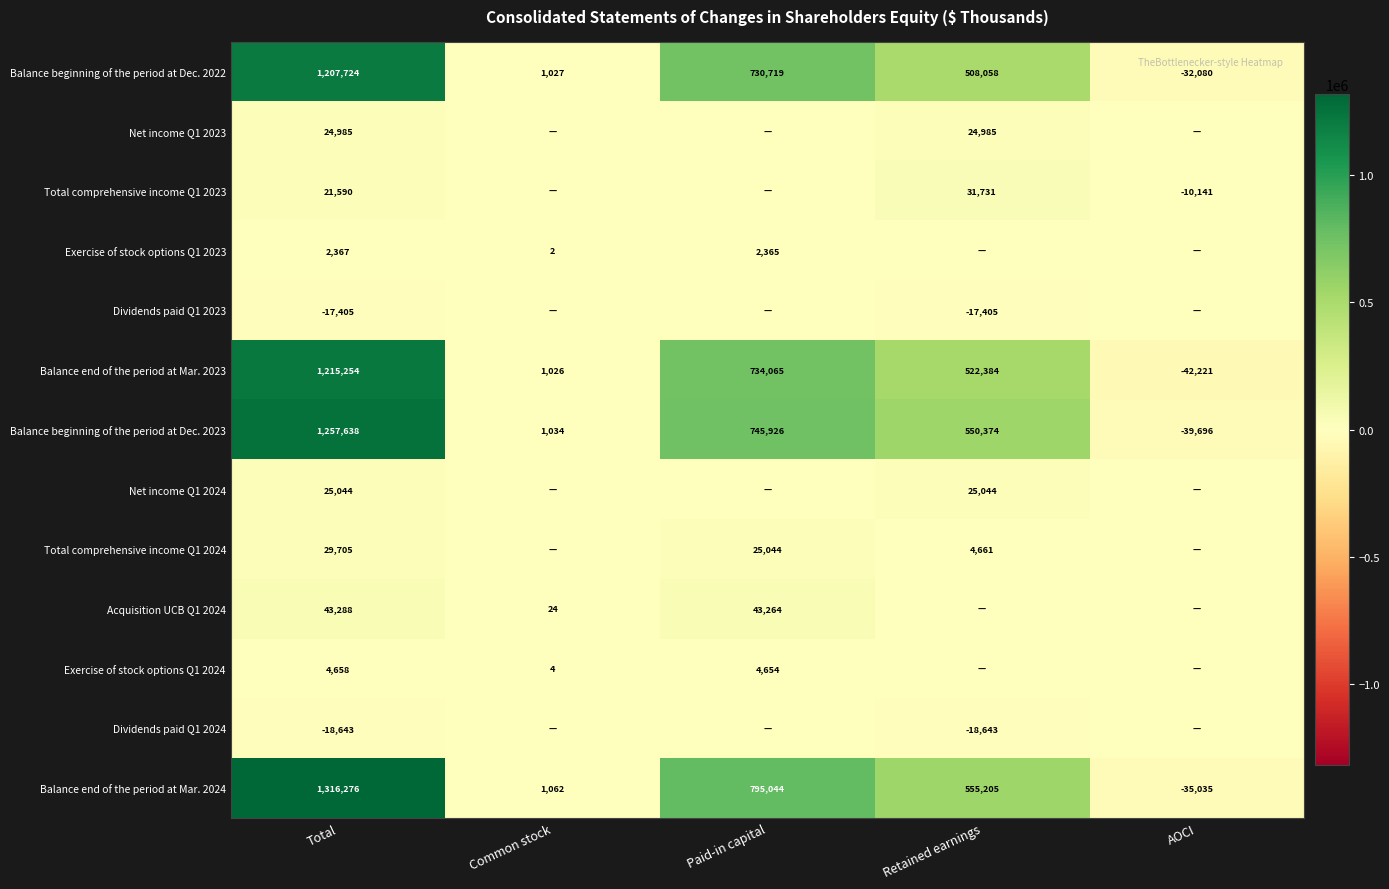

Is the value of Balance beginning of the period at Dec. 2022 at Paid-in capital greater than the value of Balance beginning of the period at Dec. 2023 at Paid-in capital?

No